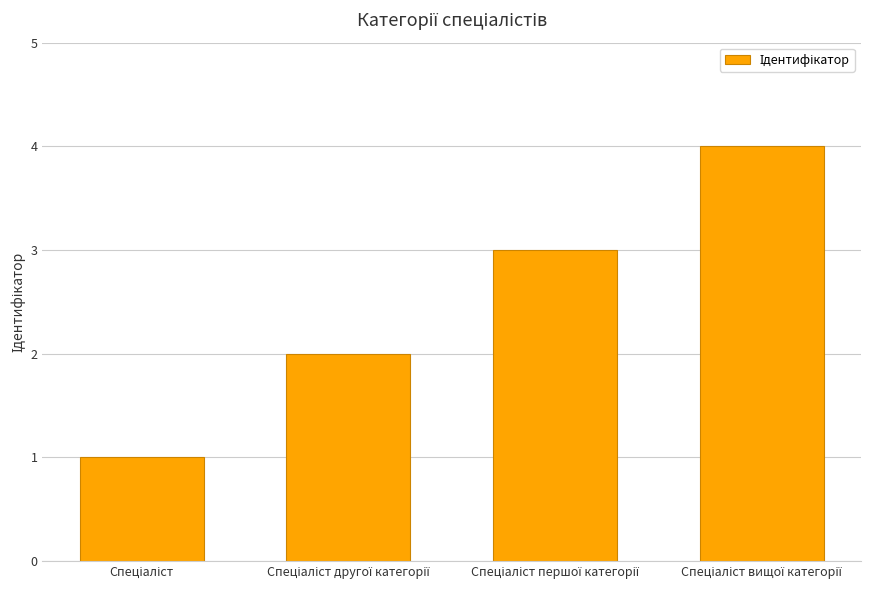

What is the maximum value shown in the chart?

4